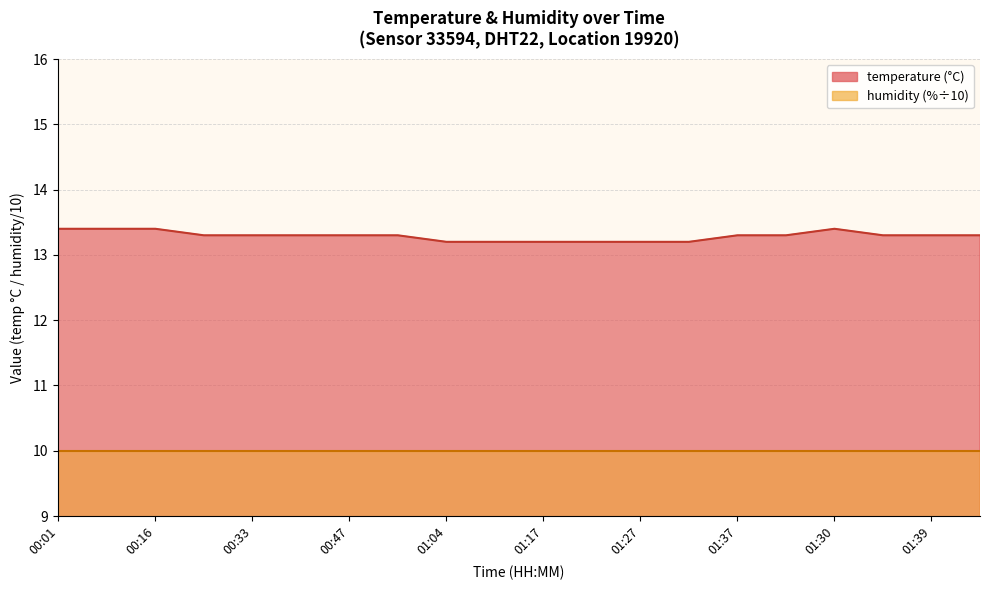

Rank the categories by value from highest to lowest.

00:01, 00:08, 00:16, 01:30, 00:25, 00:33, 00:40, 00:47, 00:57, 01:37, 01:42, 01:34, 01:39, 01:42, 01:04, 01:12, 01:17, 01:22, 01:27, 01:32